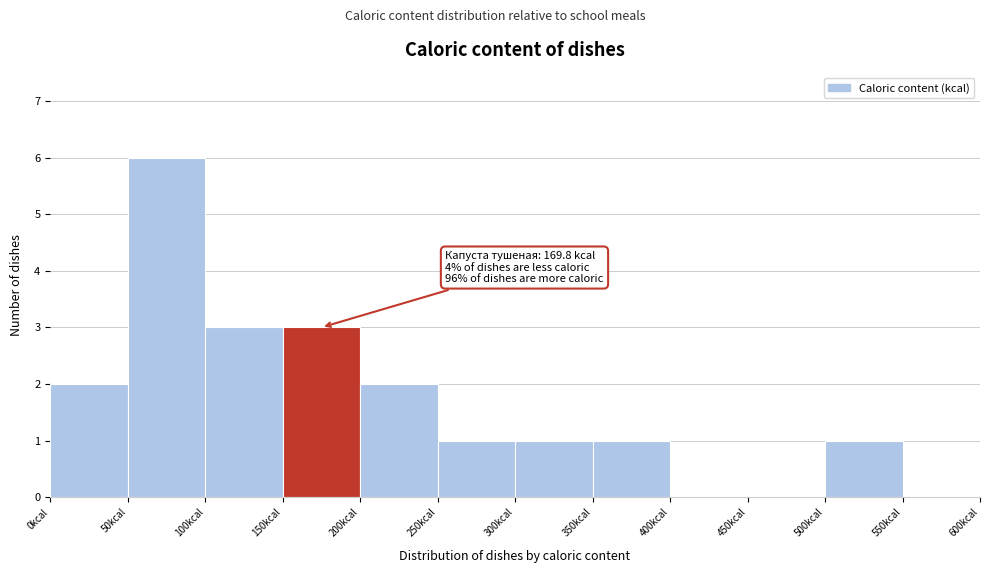

Which range on the x-axis has the tallest bar?

50 to 100